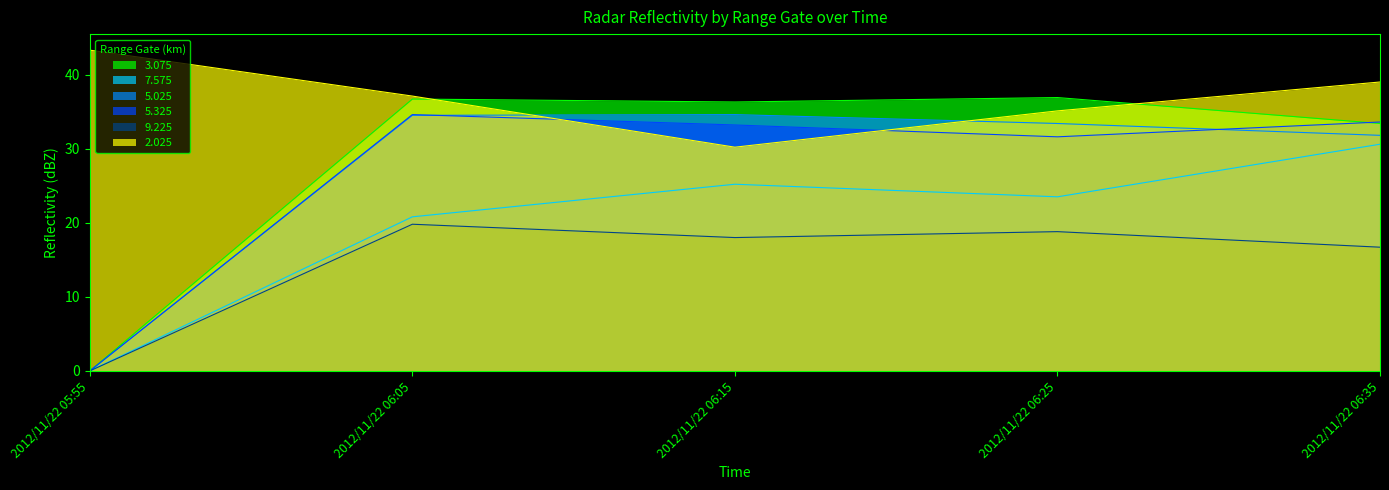

Is the value of 3.075 at 2012/11/22 06:35 greater than the value of 2.025 at 2012/11/22 05:55?

No